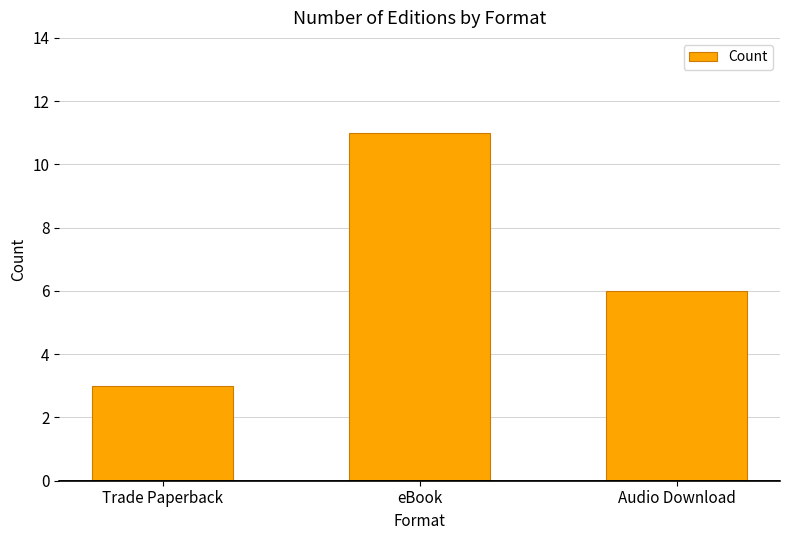

How many values are below 6?

1